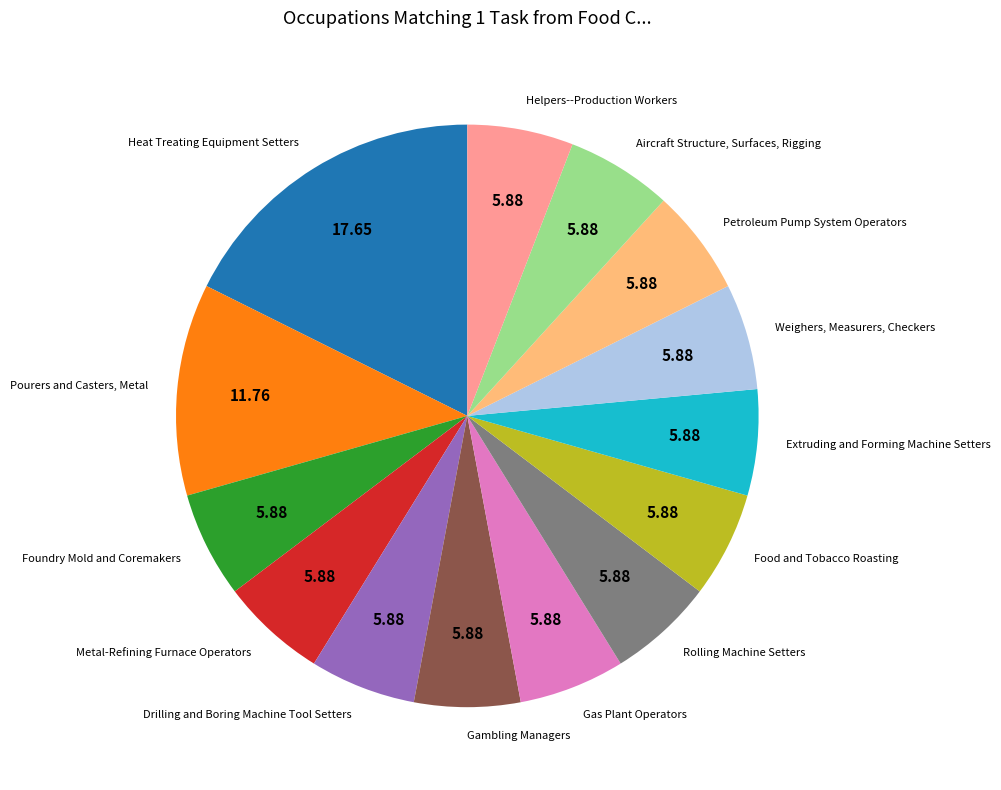

Is there a majority slice in this chart?

No